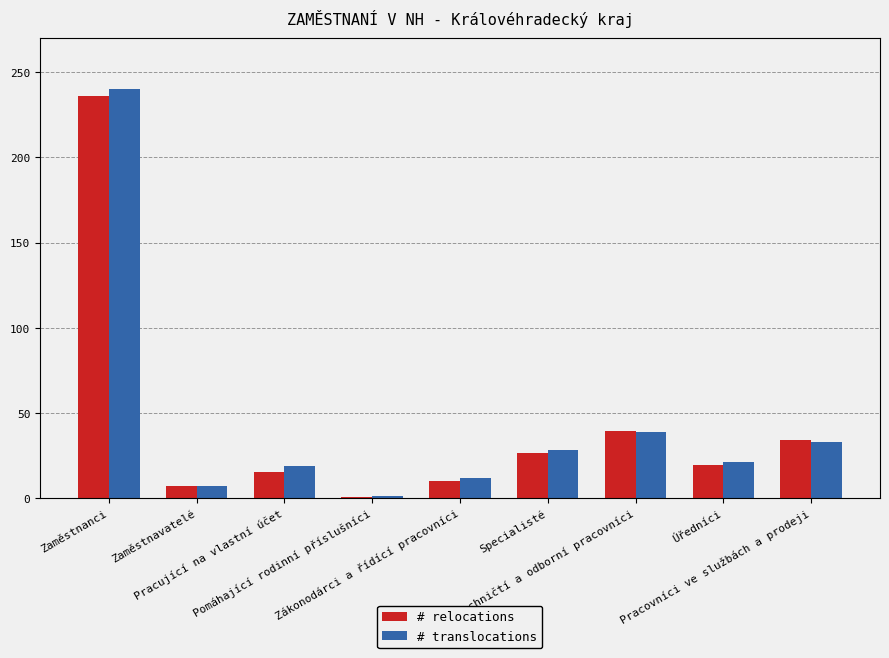

What is the difference between the # relocations values at Pracovníci ve službách a prodeji and Zaměstnanci?

201.5